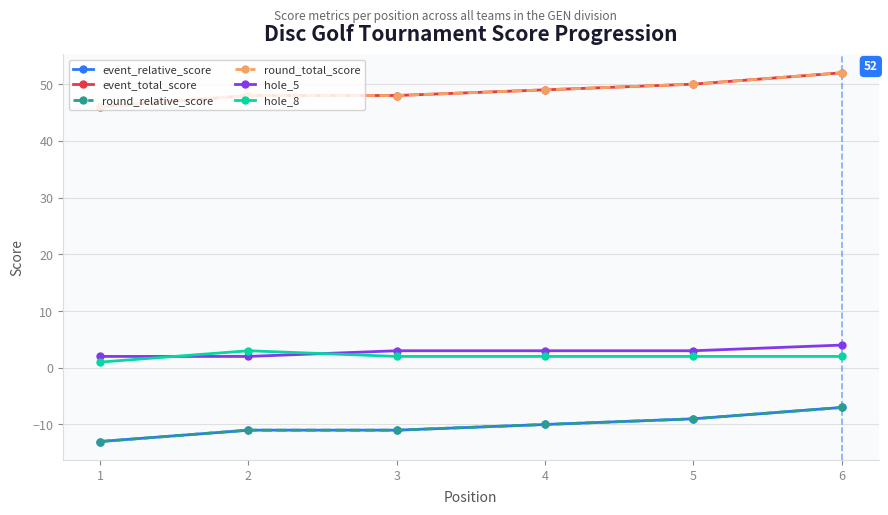

What value does the hole_5 series have at 5?

3